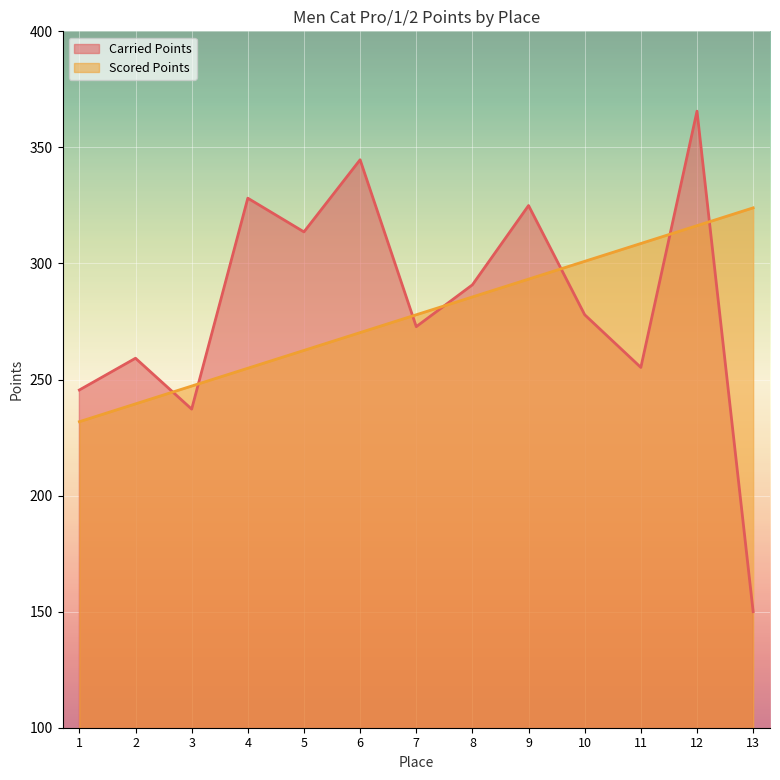

What is the sum of all Scored Points values?

3612.7